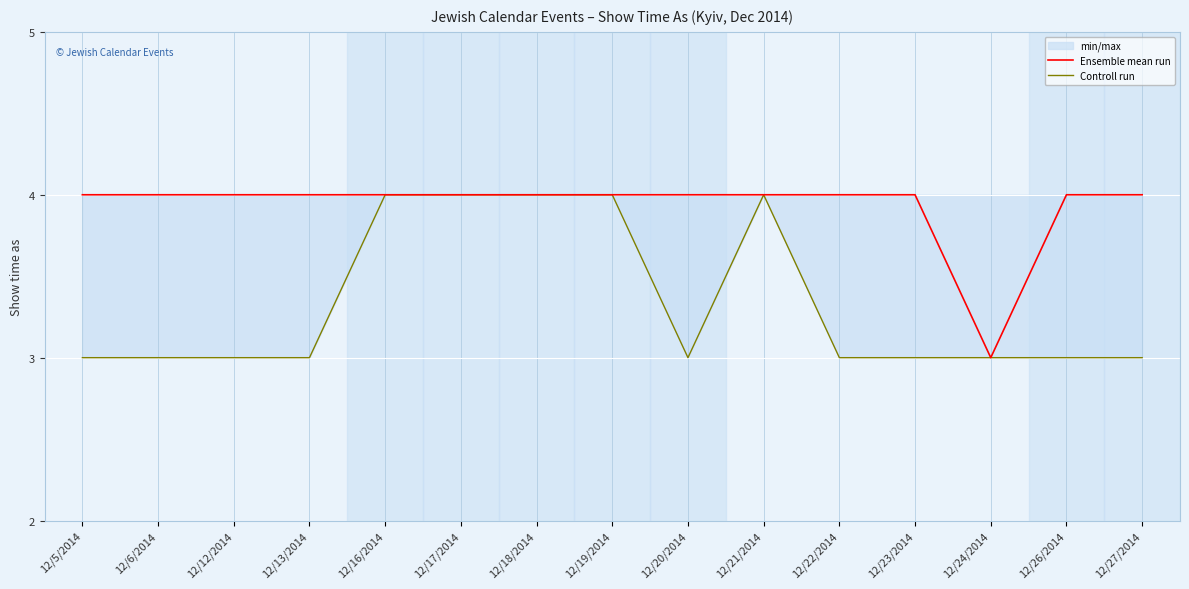

List the series in order of their peak value, lowest first.

Ensemble mean run, Controll run